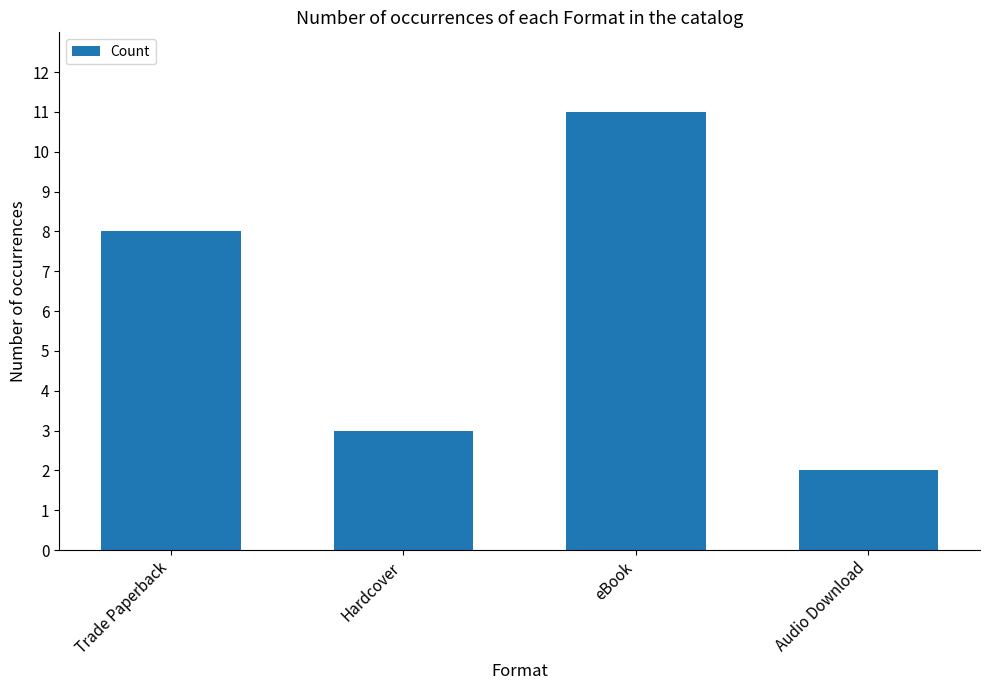

What is the value of the 1st bar from the left?

8